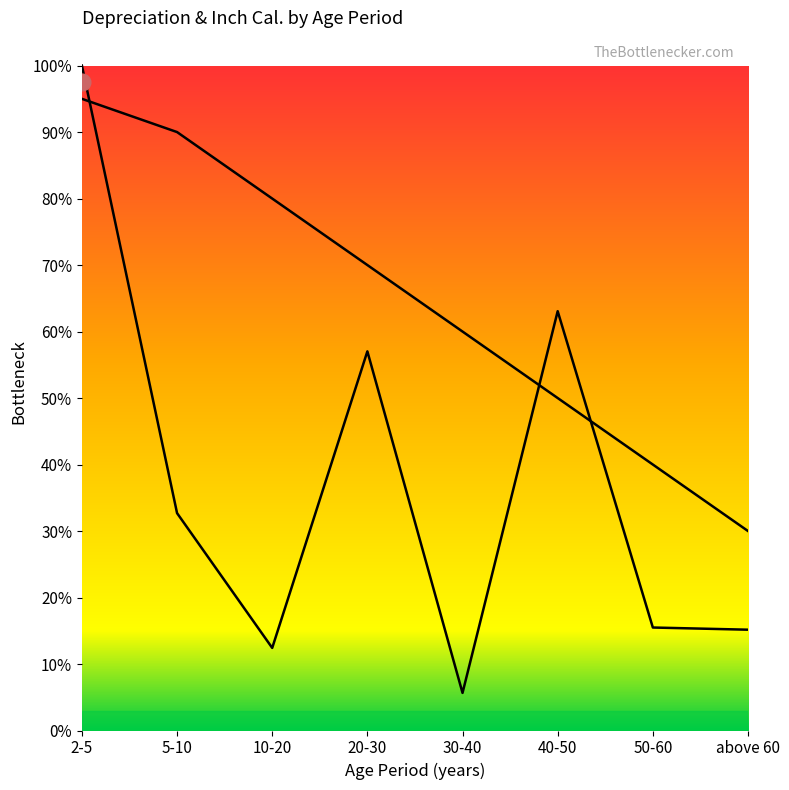

Between 10-20 and 30-40, which is larger?

10-20